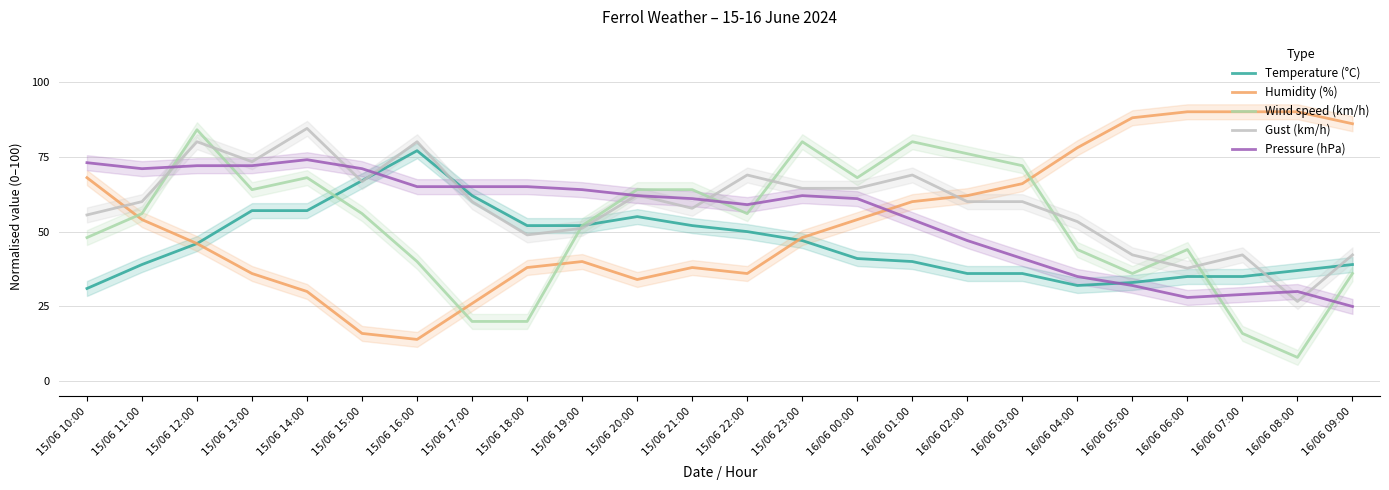

What is the difference between the maximum and minimum values in the Gust (km/h) series?

57.8